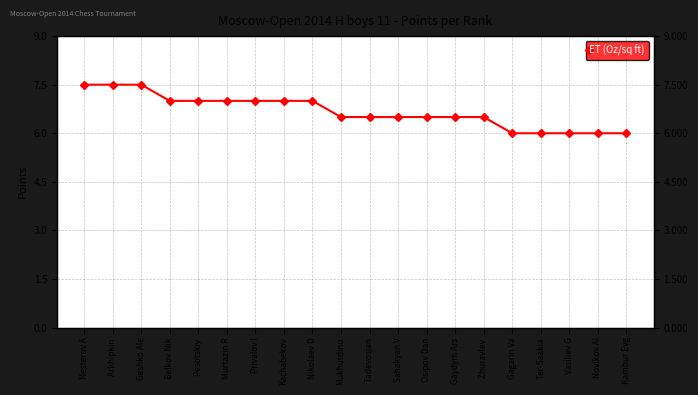

What is the difference between the maximum and second lowest values?

1.5